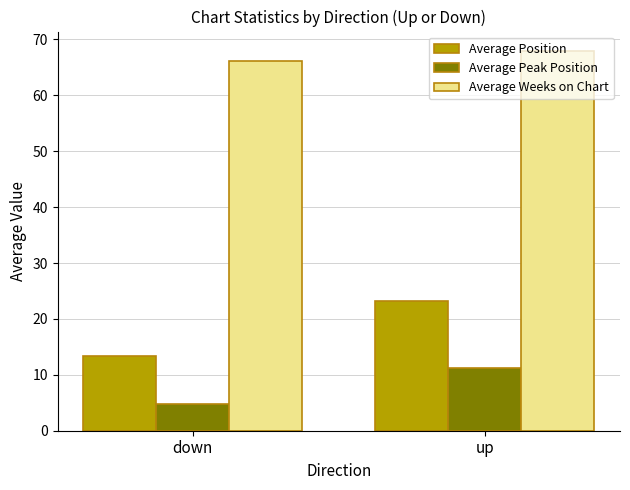

What is the difference between the highest and lowest values at up?

56.8